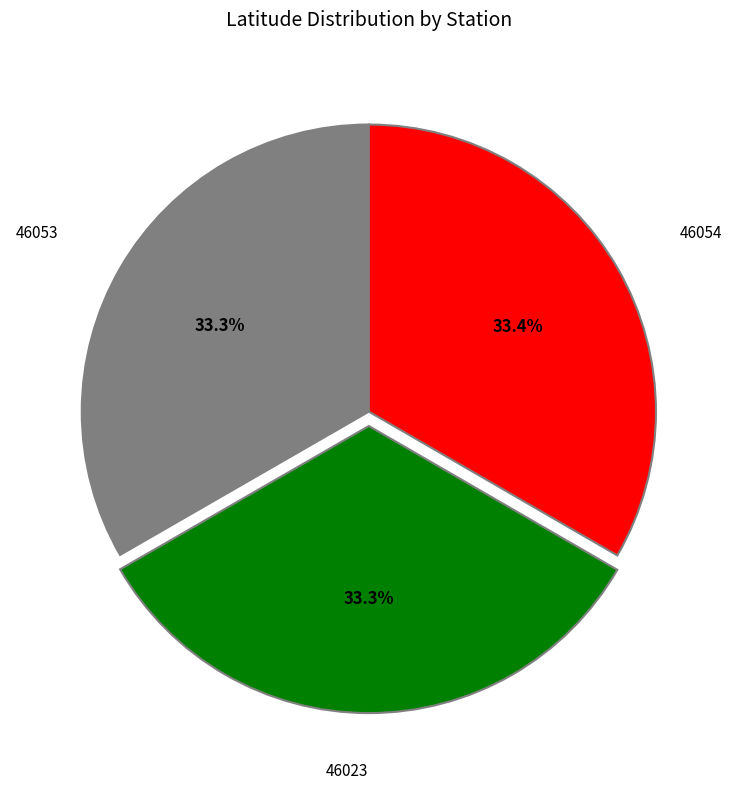

Does any single category account for the majority?

No